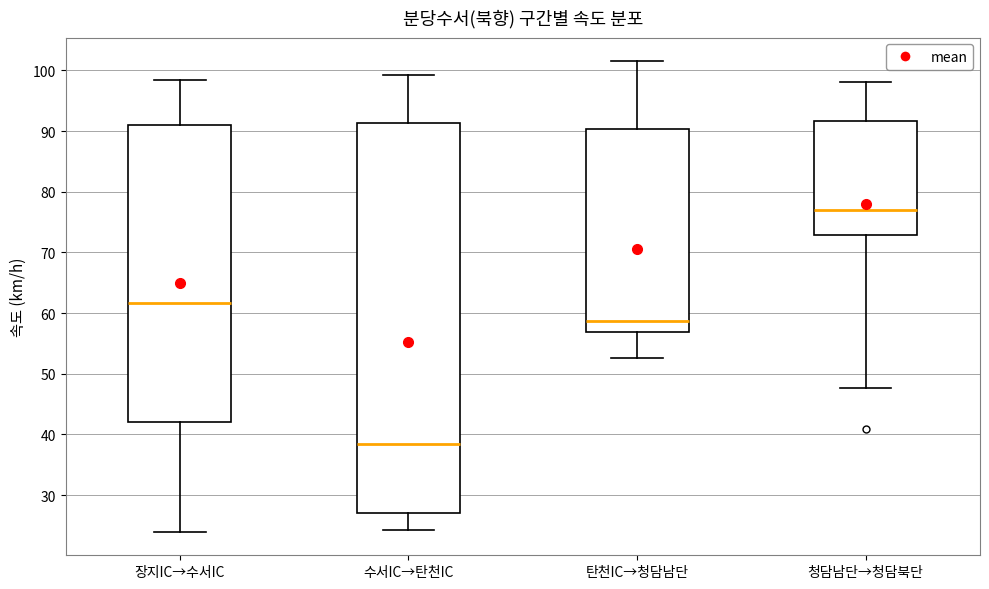

Where does the upper whisker of the box for 탄천IC→청담남단 end on the y-axis? The values are not printed on the chart, so give them approximately, as read against the axis.

102